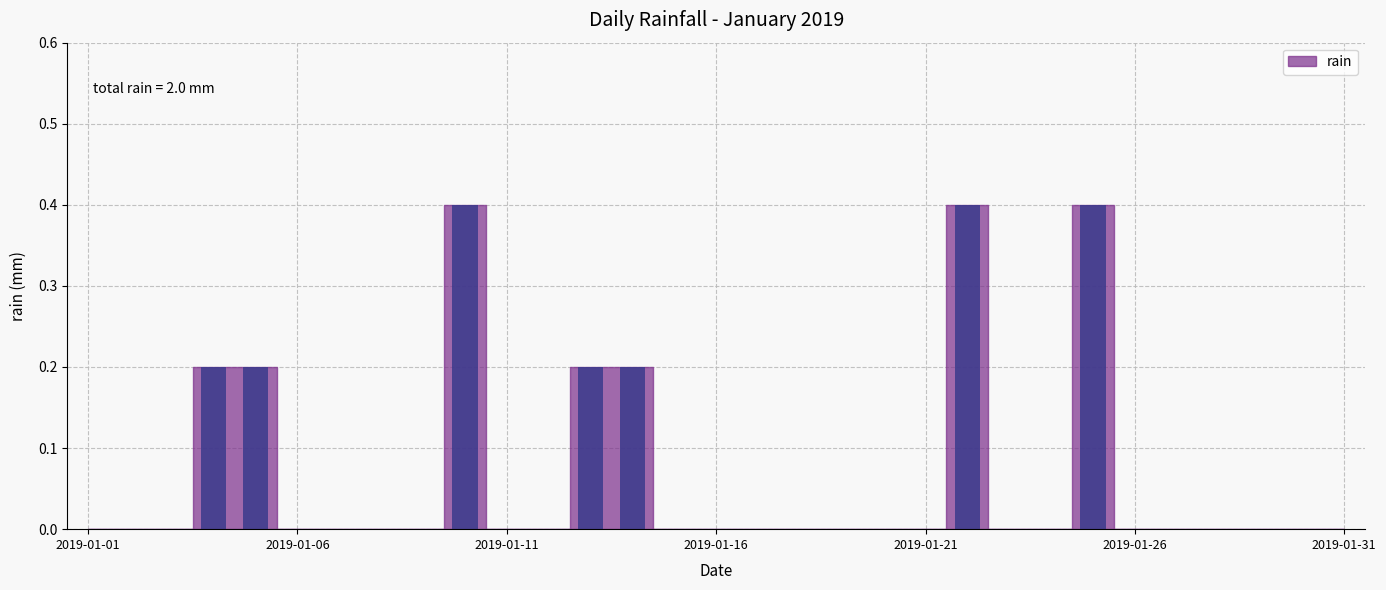

How many series are shown in this chart?

1